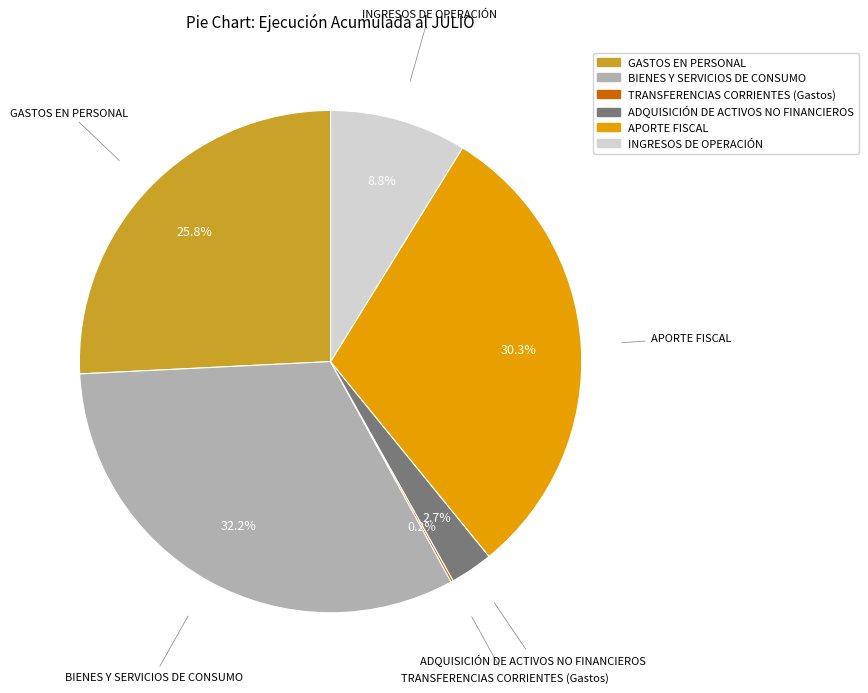

Is it true that ADQUISICIÓN DE ACTIVOS NO FINANCIEROS is 3% of the pie?

True